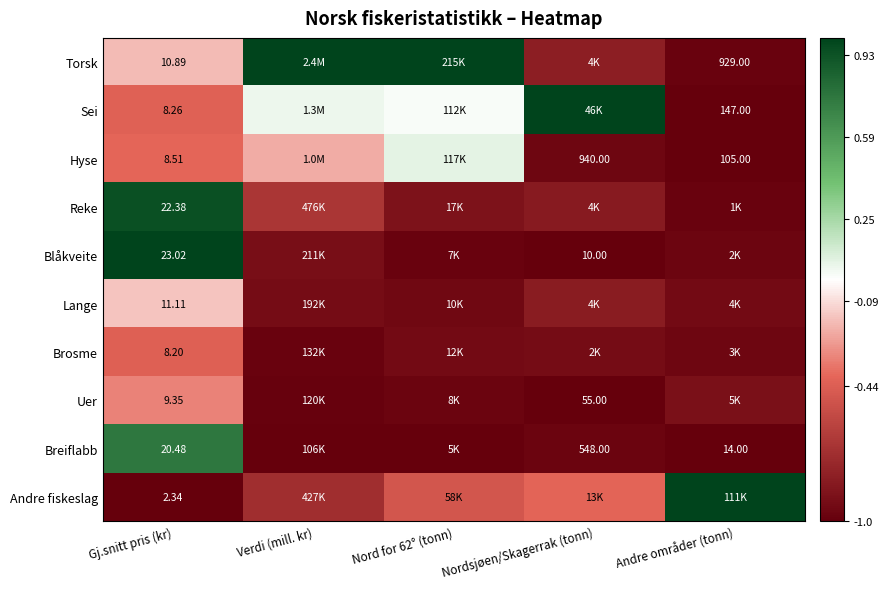

Where is Torsk nearest to the value 0?

Gj.snitt pris (kr)